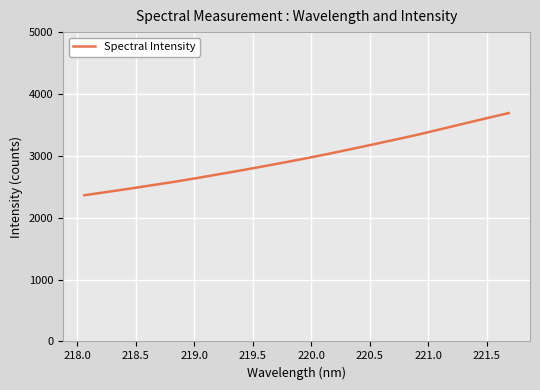

What is the smallest value displayed?

2363.2